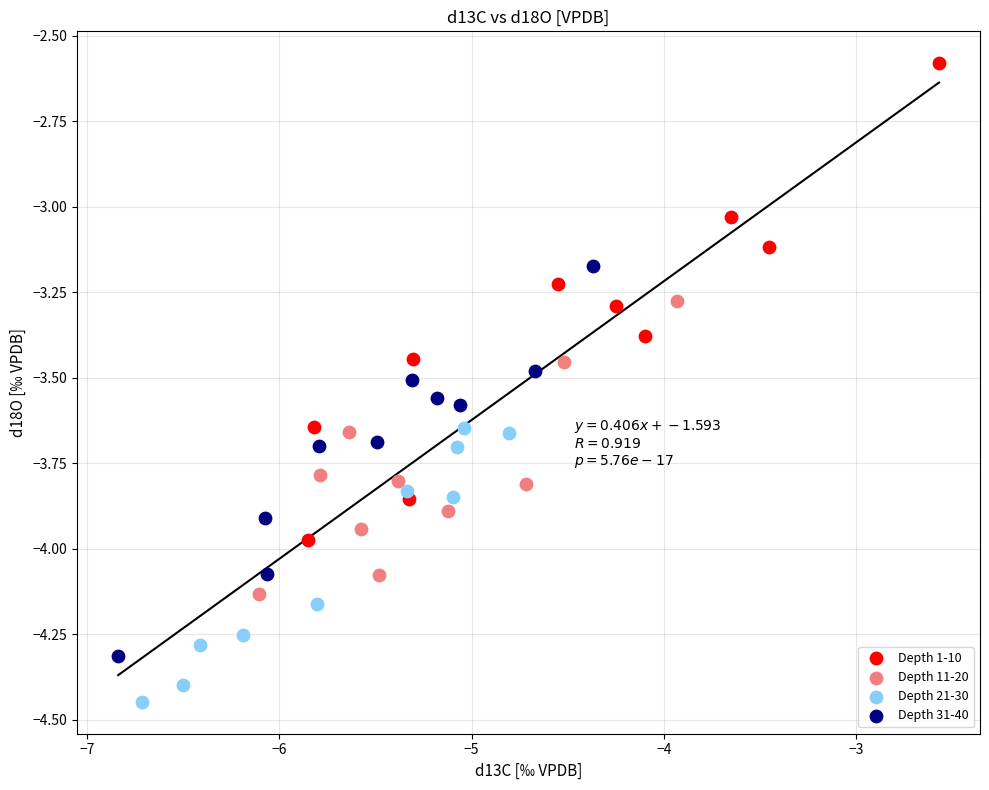

Which series reaches the maximum Y coordinate?

Depth 1-10